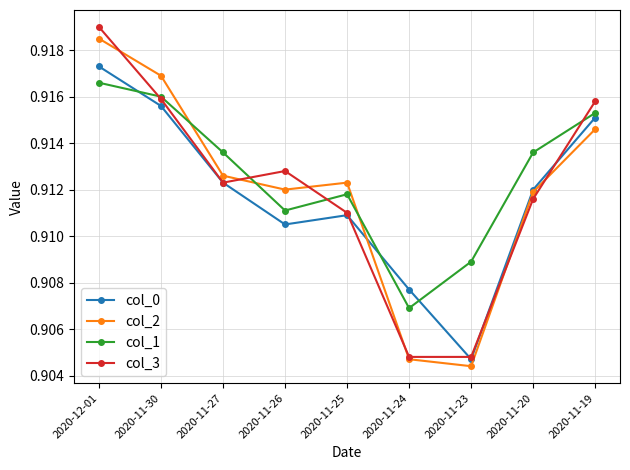

True or false: col_2 and col_1 cross at least once.

True